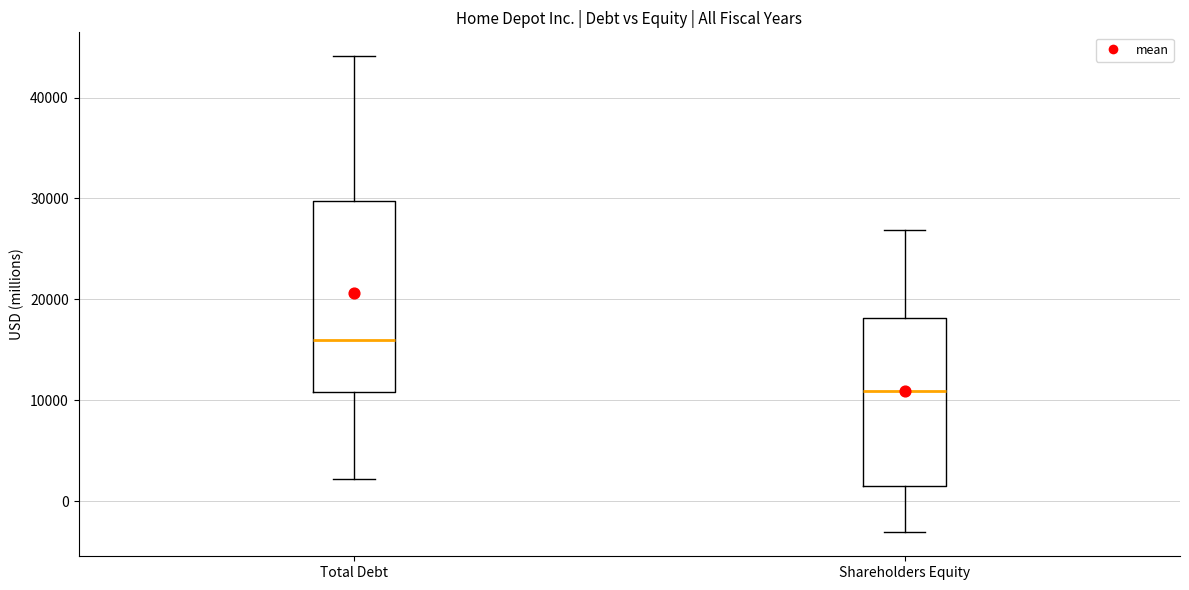

Which box is the tallest, from its lower edge to its upper edge?

Total Debt